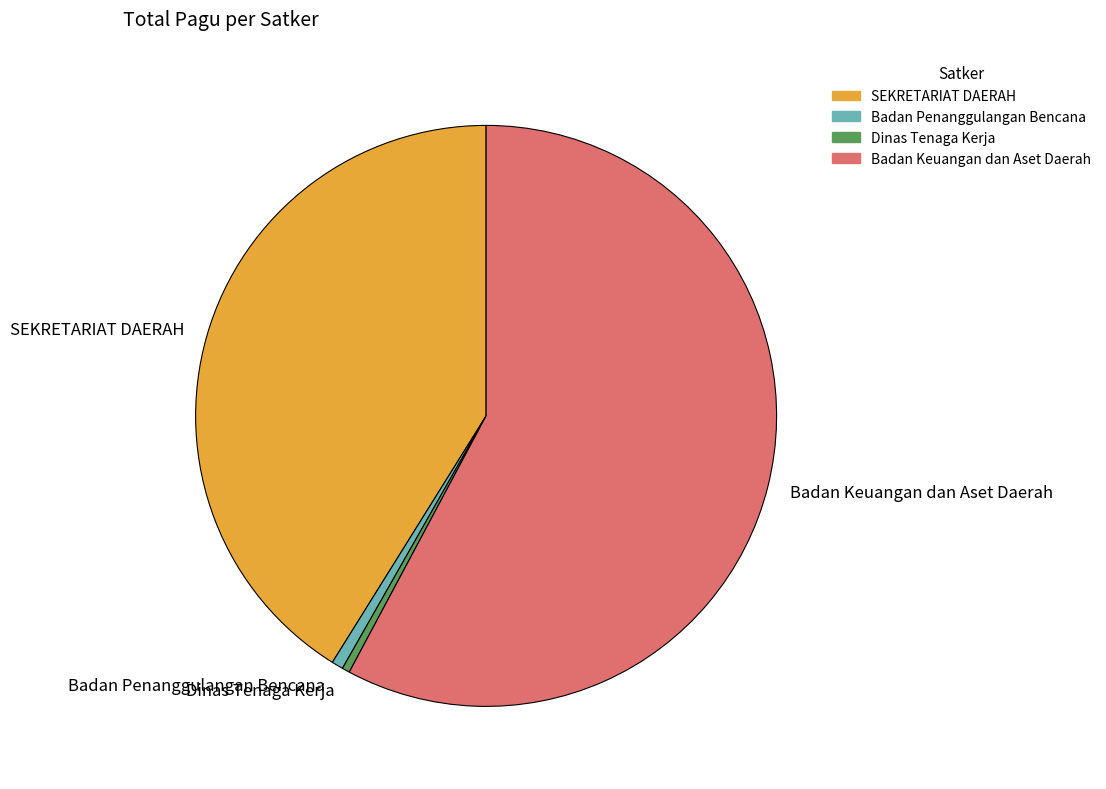

Which has a higher value, Badan Keuangan dan Aset Daerah or SEKRETARIAT DAERAH?

Badan Keuangan dan Aset Daerah